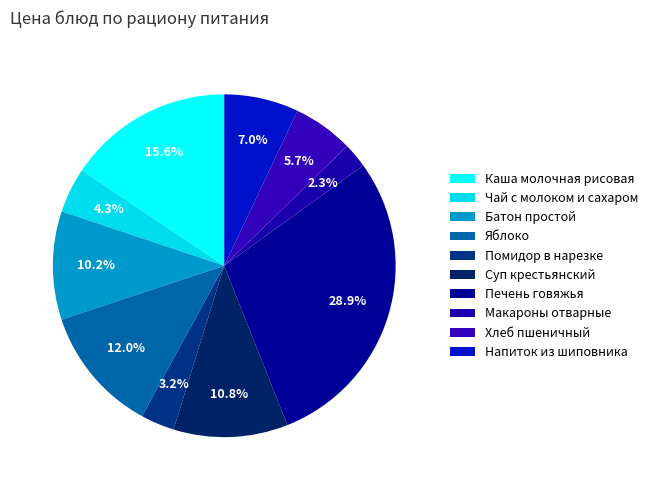

What is the largest slice in the pie chart?

Печень говяжья